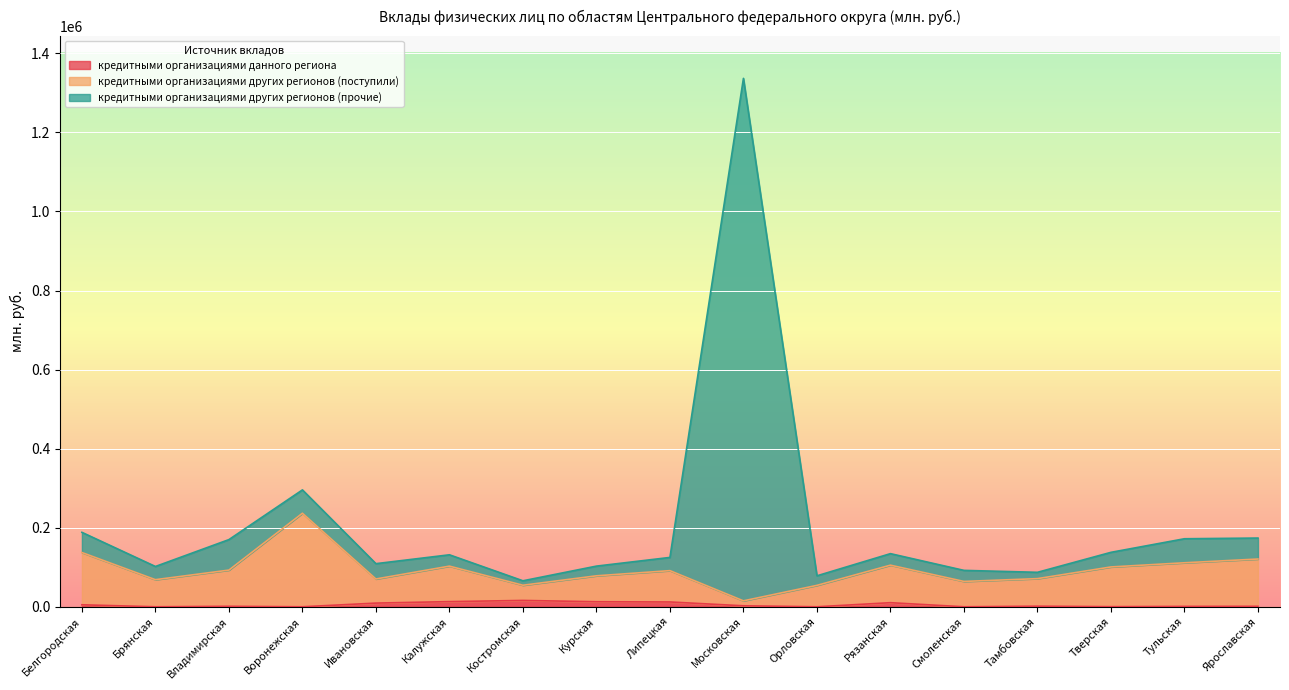

Is it true that кредитными организациями данного региона equals 110 at Тверская?

False